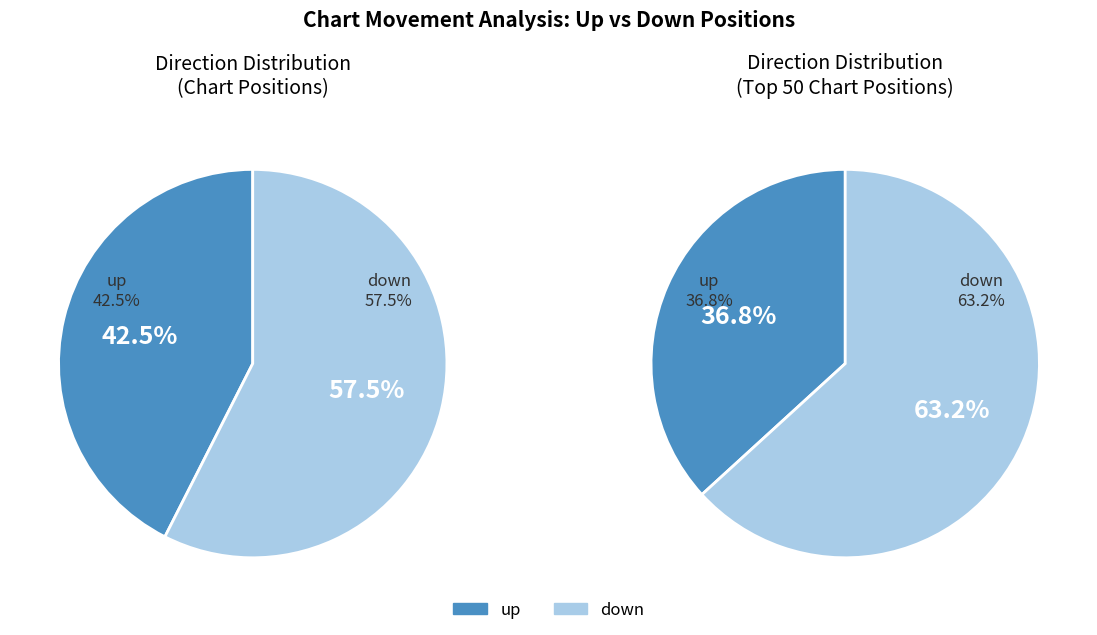

To the nearest percent, what is the average slice percentage?

50%